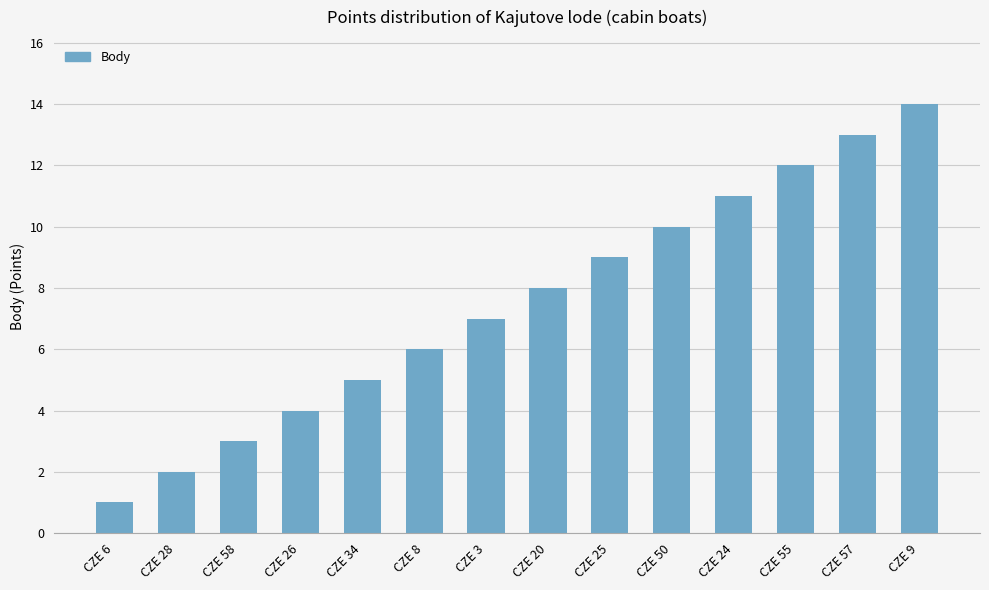

What is the average value?

8